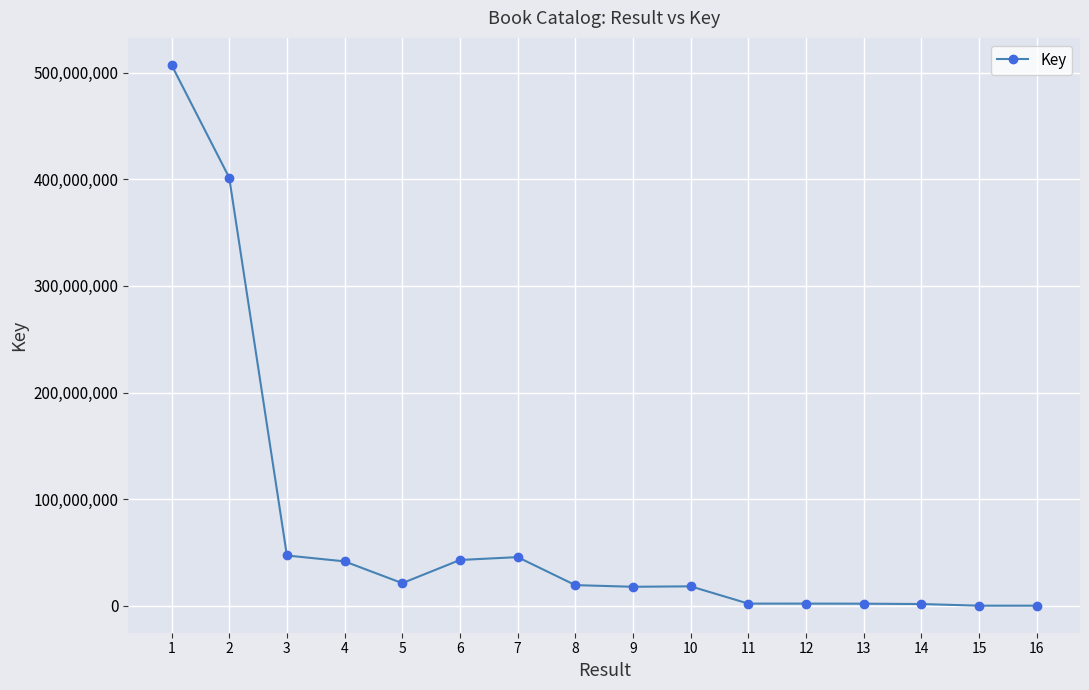

What is the maximum value shown in the chart?

507405250